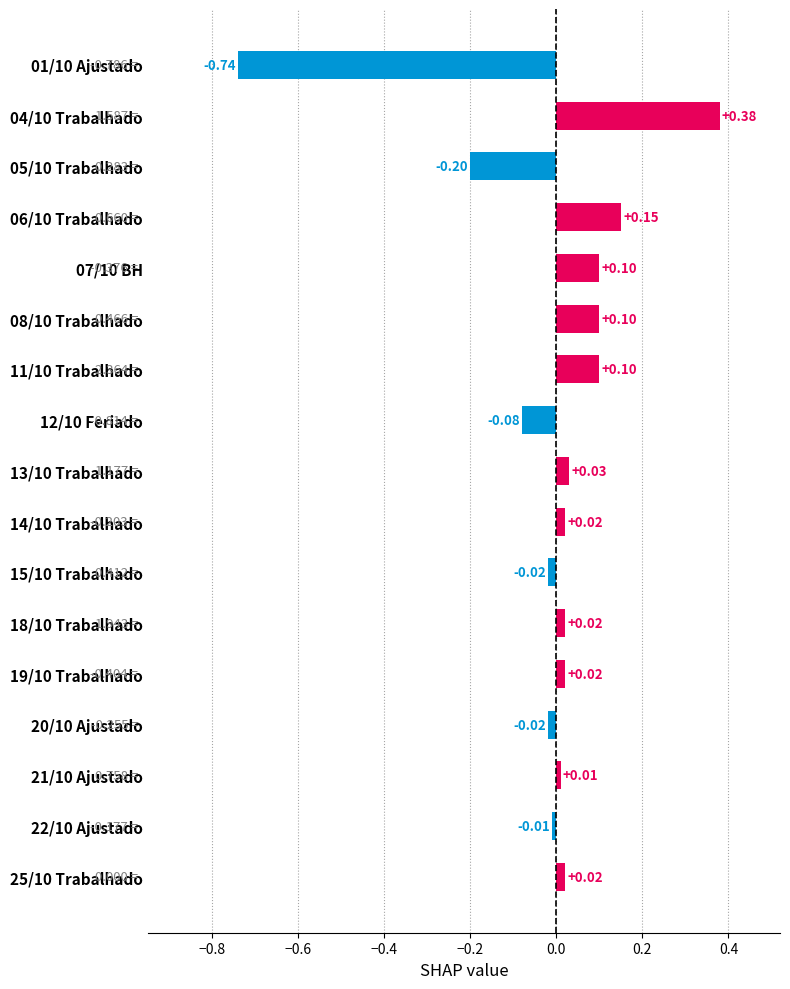

What is the change in value from 25/10 Trabalhado to 04/10 Trabalhado?

+0.4